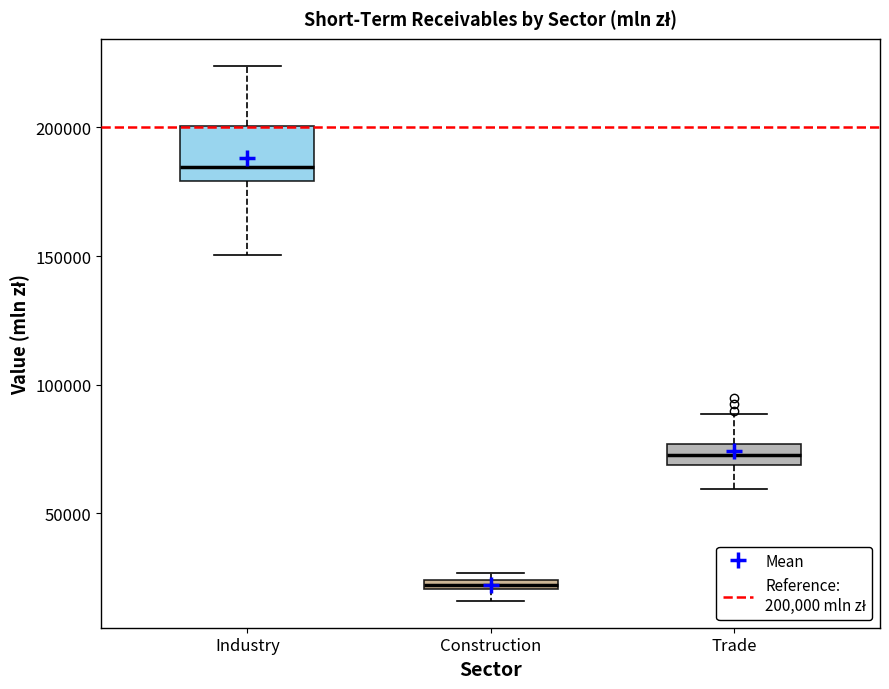

Which box is the tallest, from its lower edge to its upper edge?

Industry